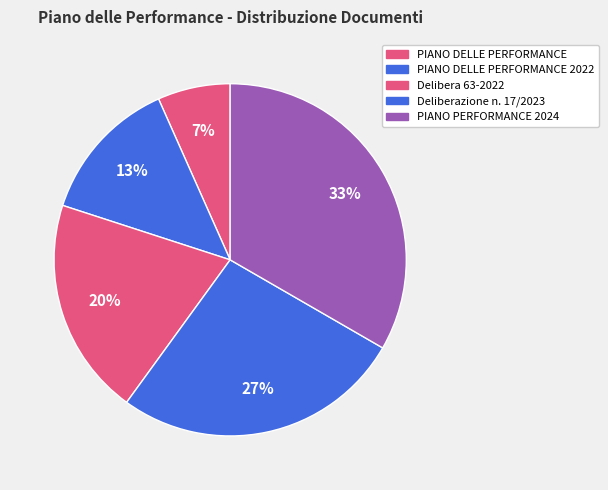

Which slice is the smallest?

PIANO DELLE PERFORMANCE